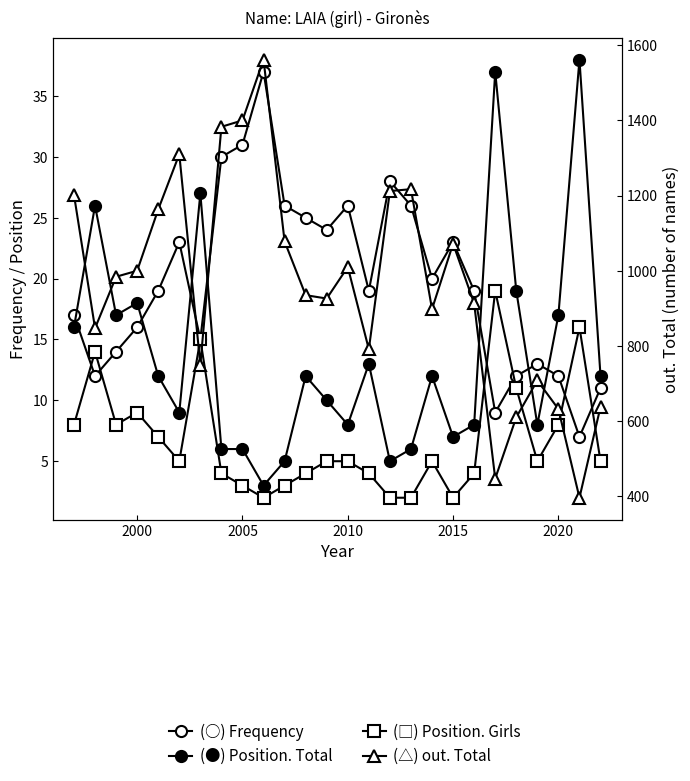

What is the average value of the out. Total series?

965